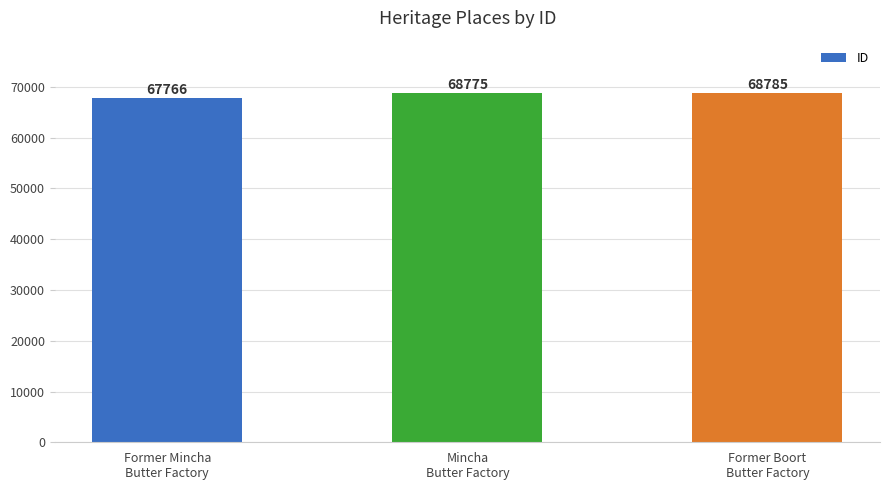

What is the label of the 3rd bar from the left?

Former Boort
Butter Factory